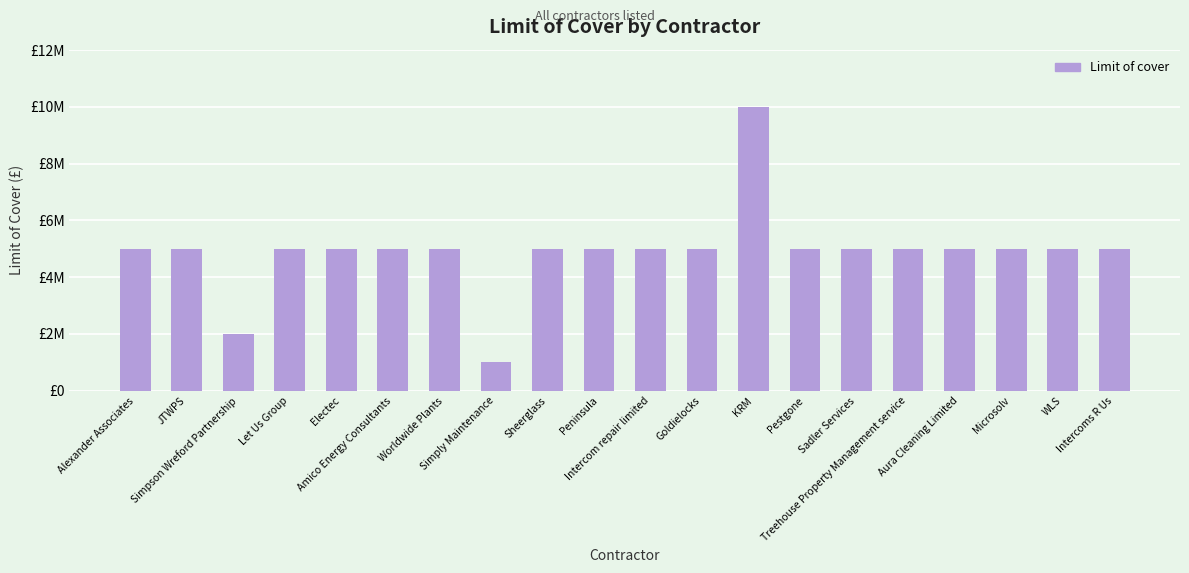

Are the bars horizontal?

No